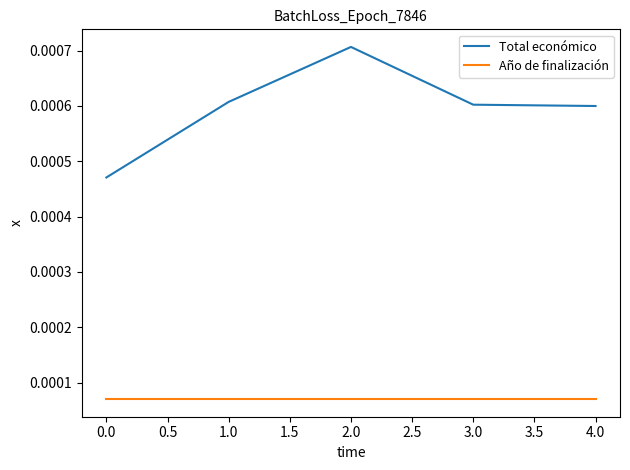

Which label corresponds to the largest value in the chart?

2.0